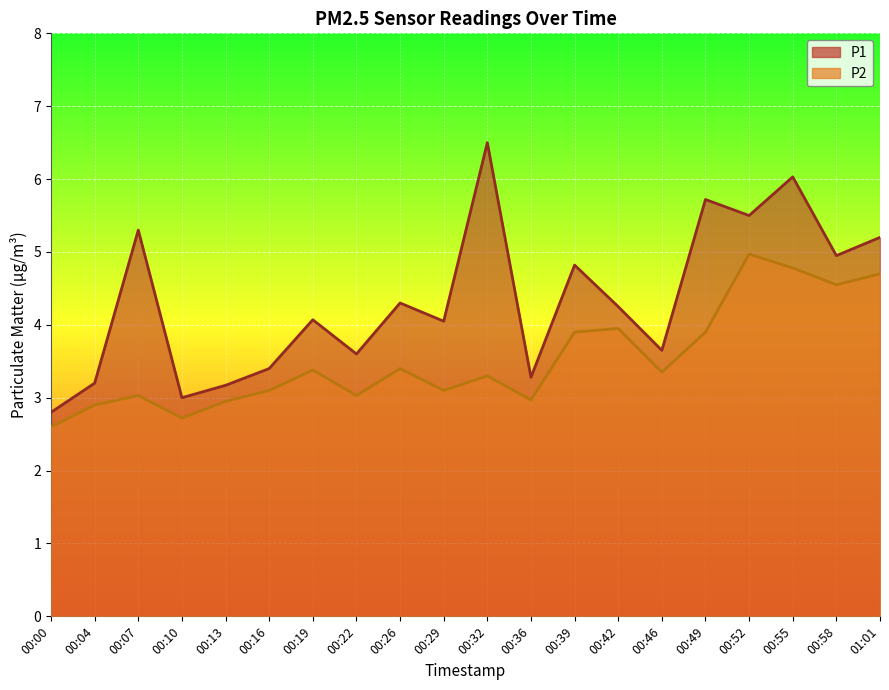

Which has a higher value, 00:22 or 00:13?

00:22